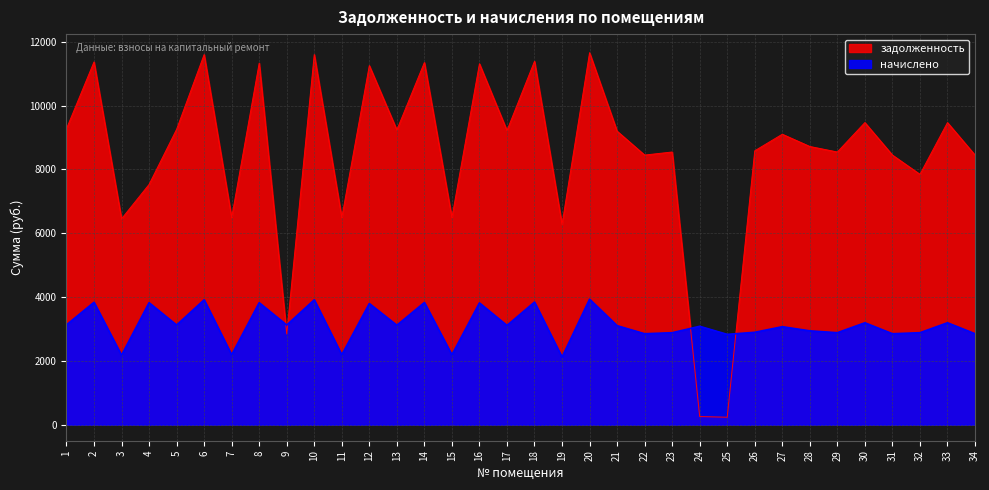

What is the difference between the maximum and minimum values in the начислено series?

1814.4